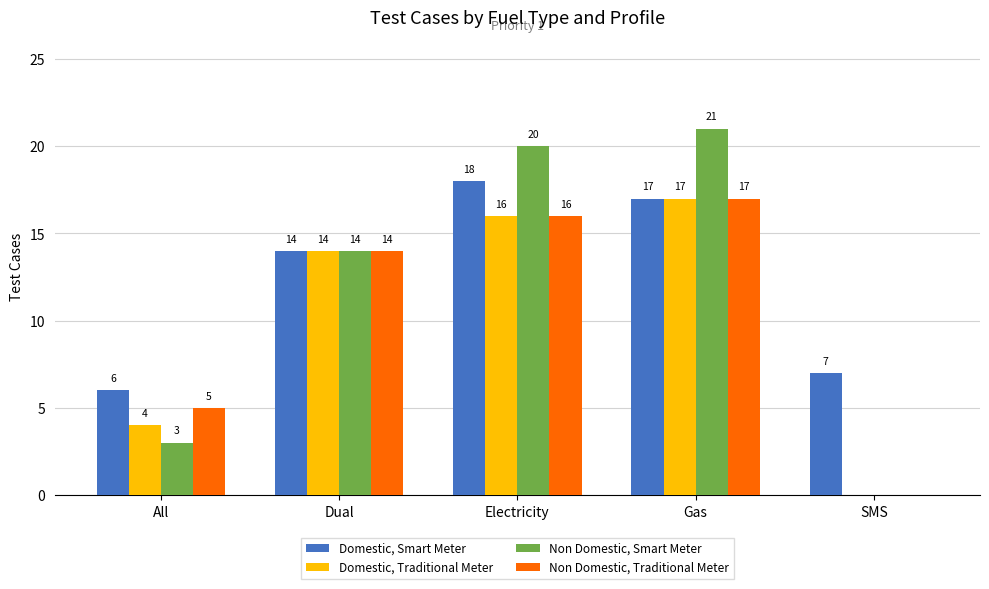

What is the spread (max minus min) of values at Gas?

4